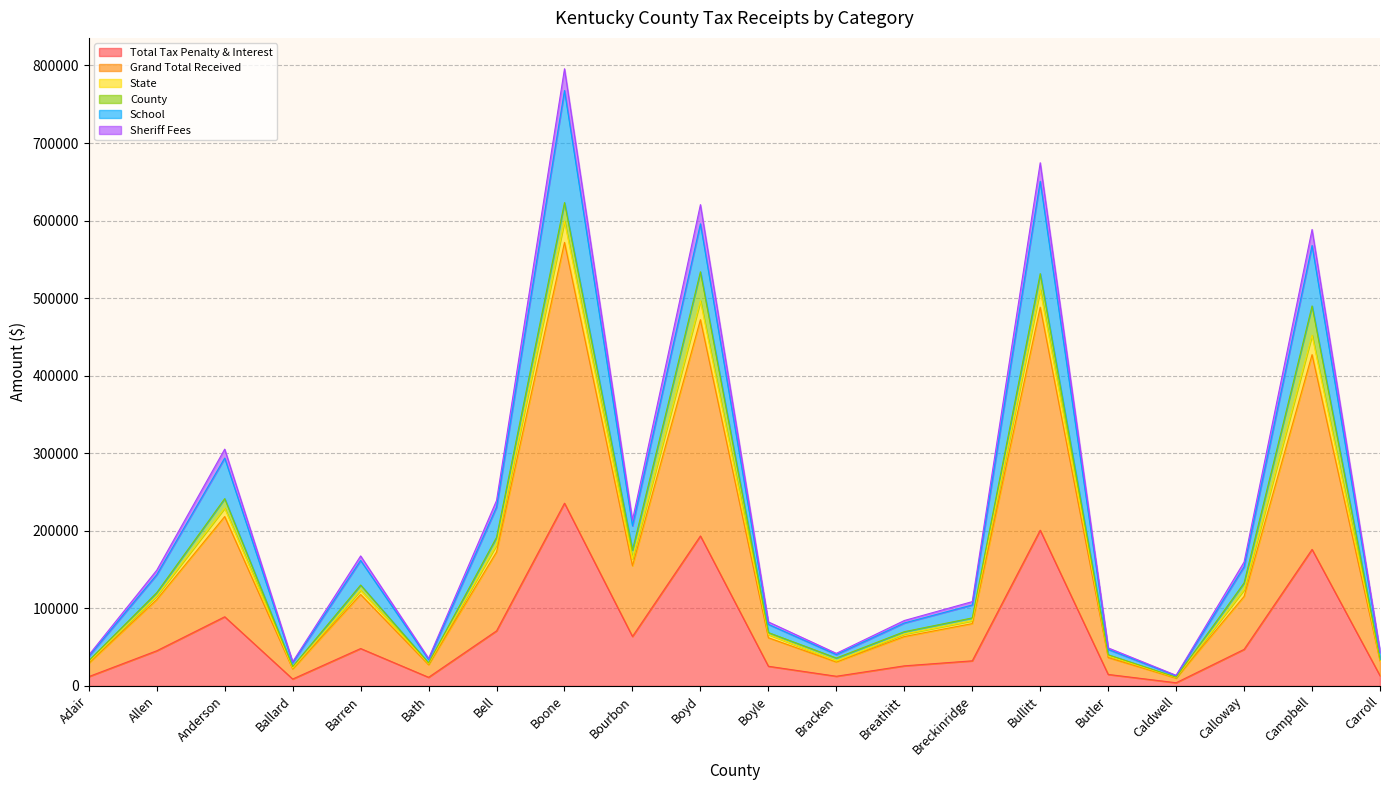

What value does the Total Tax Penalty & Interest series have at Breathitt?

25901.3